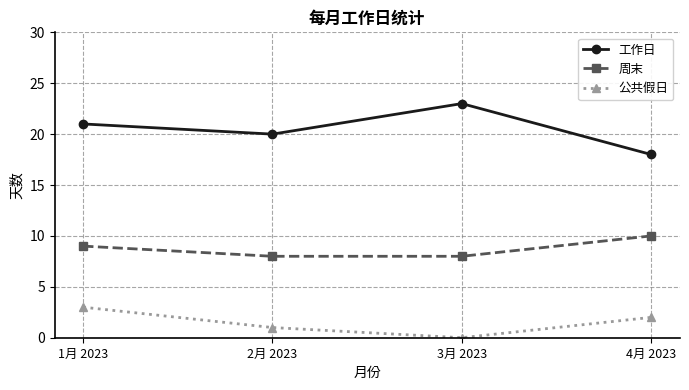

At which label does 工作日 reach its peak?

3月 2023